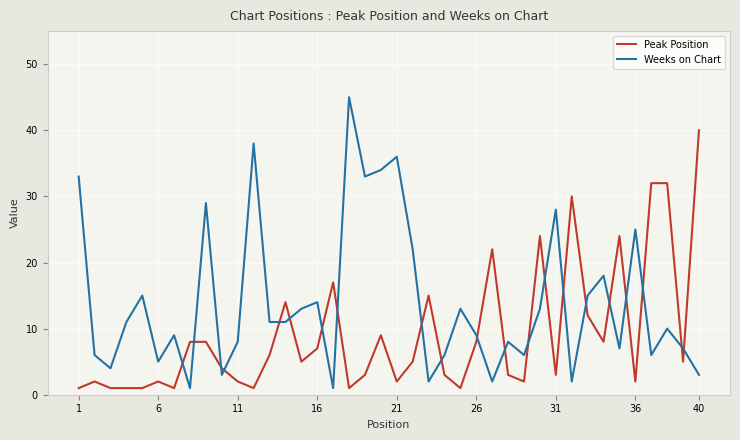

Which series has the widest spread of values?

Weeks on Chart